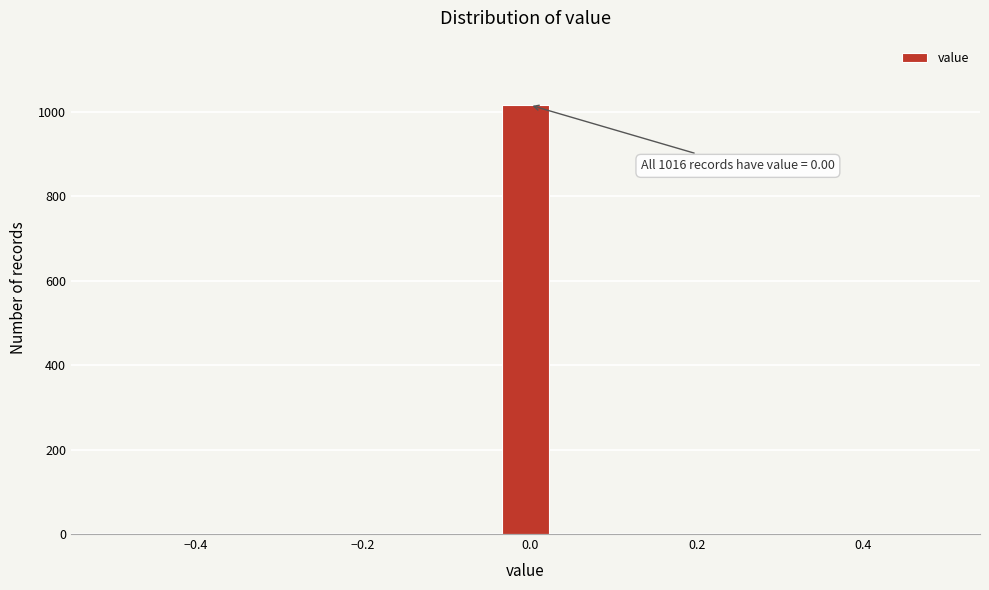

Around what value on the x-axis is the tallest bar? Give the approximate position of its centre, as read against the axis.

0.00